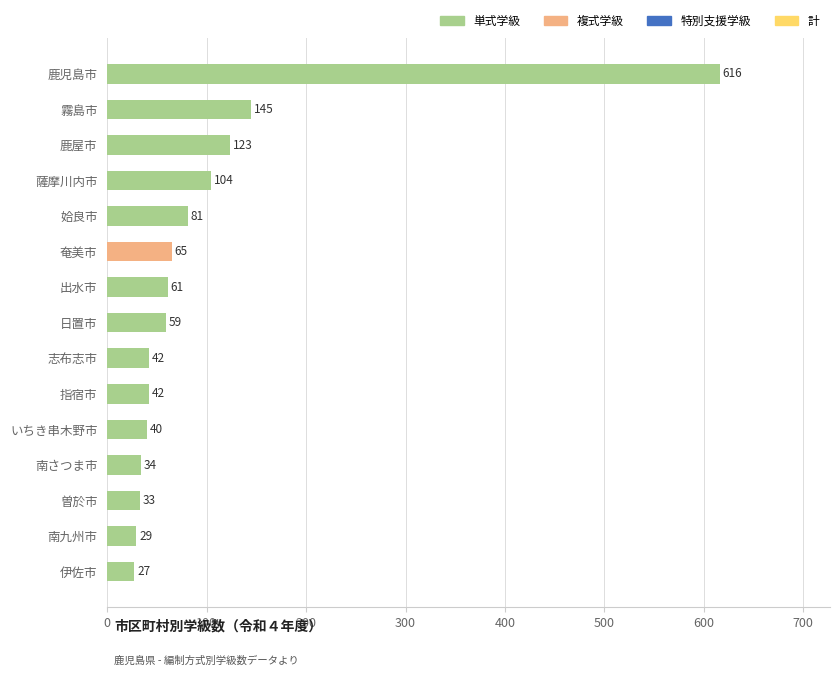

What is the maximum value shown in the chart?

616